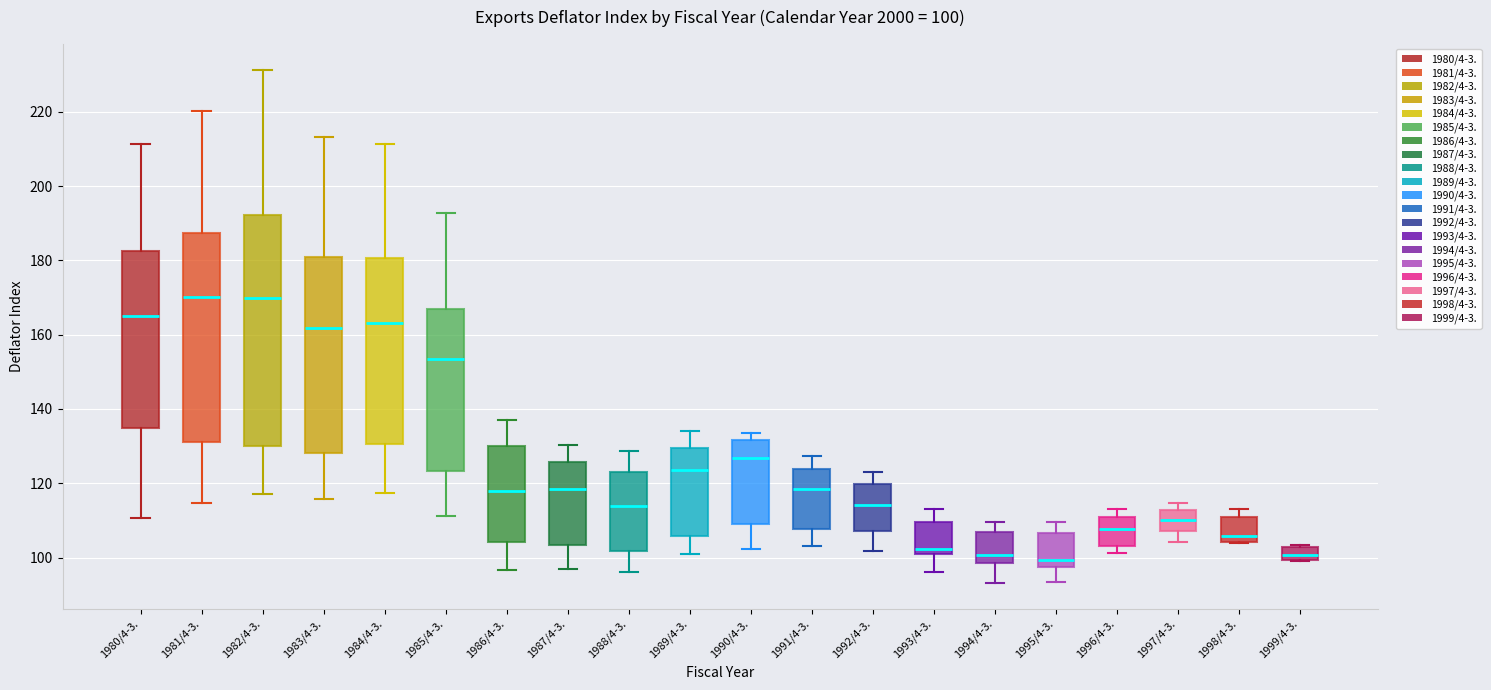

Which box is the tallest, from its lower edge to its upper edge?

1982/4-3.